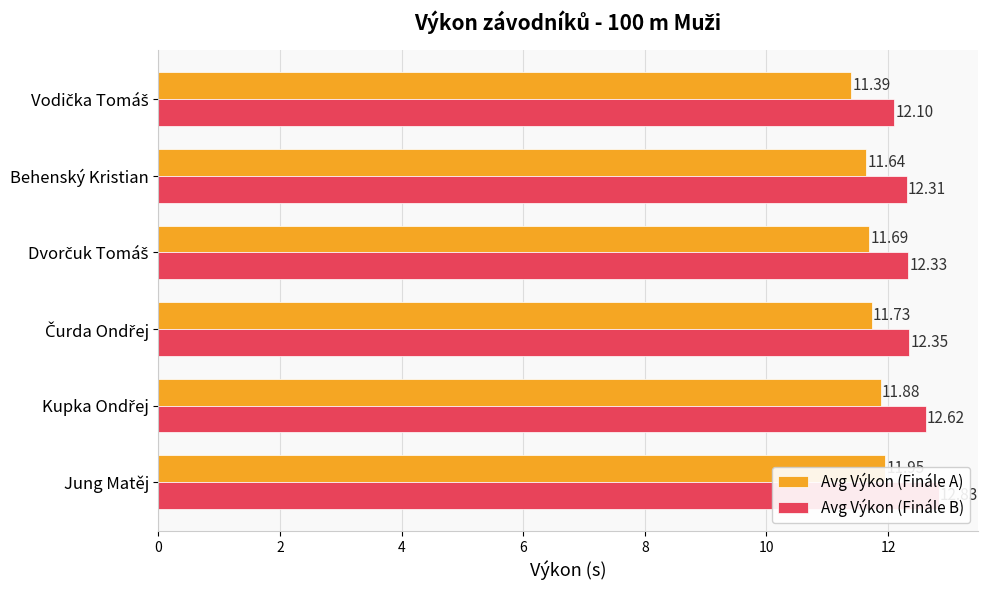

Which has a higher value, Behenský Kristian or Vodička Tomáš?

Behenský Kristian